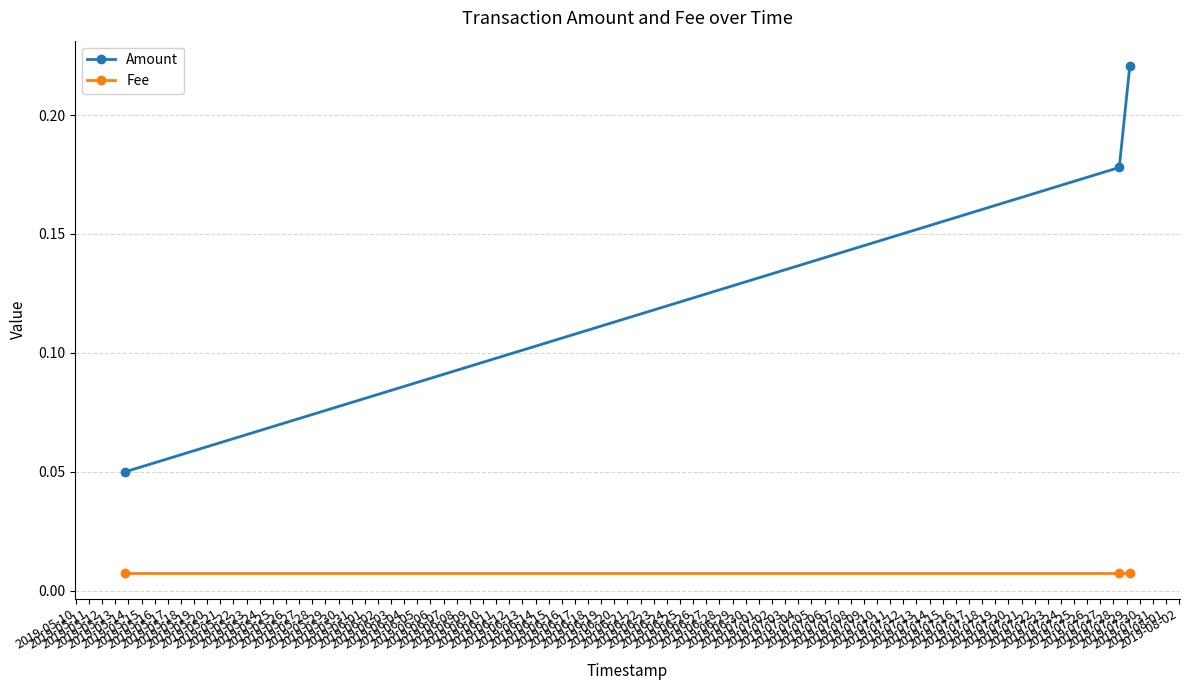

List the series in order of their overall mean, lowest first.

Fee, Amount